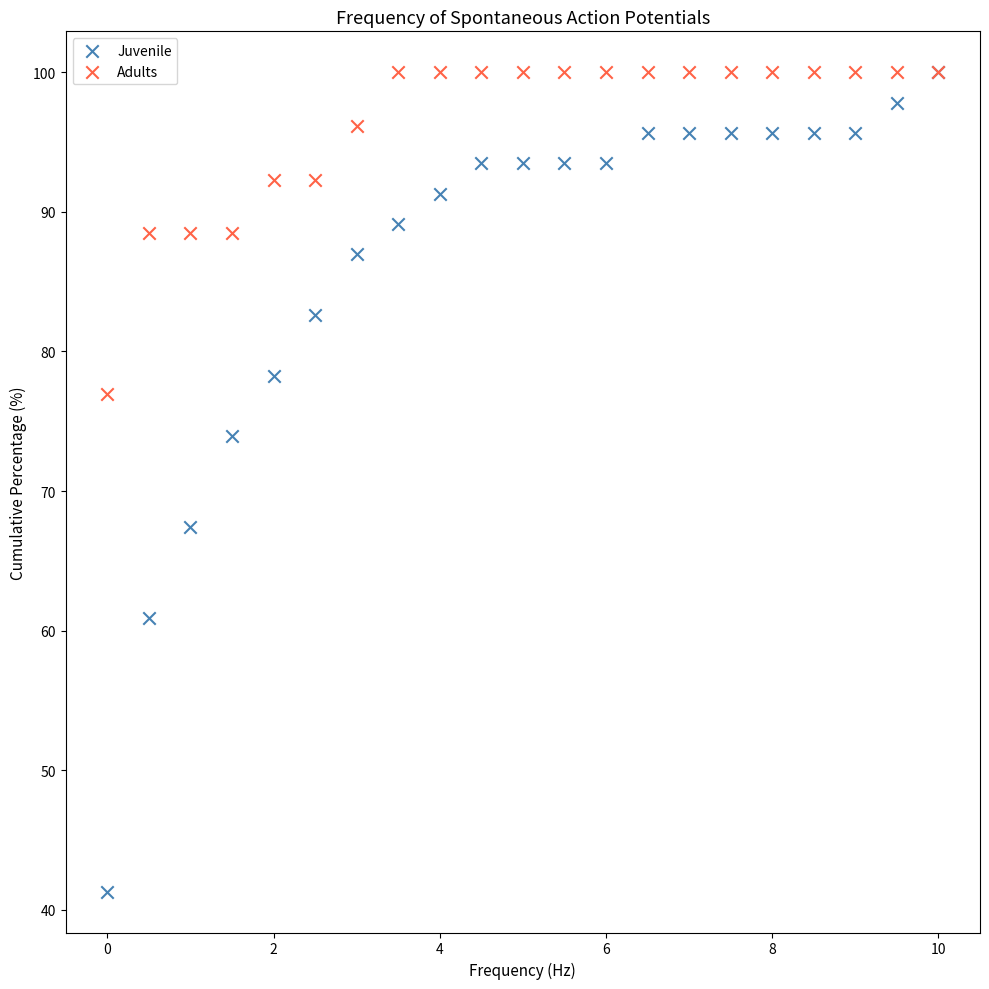

In the Juvenile series, what Y value is closest to 70?

67.4